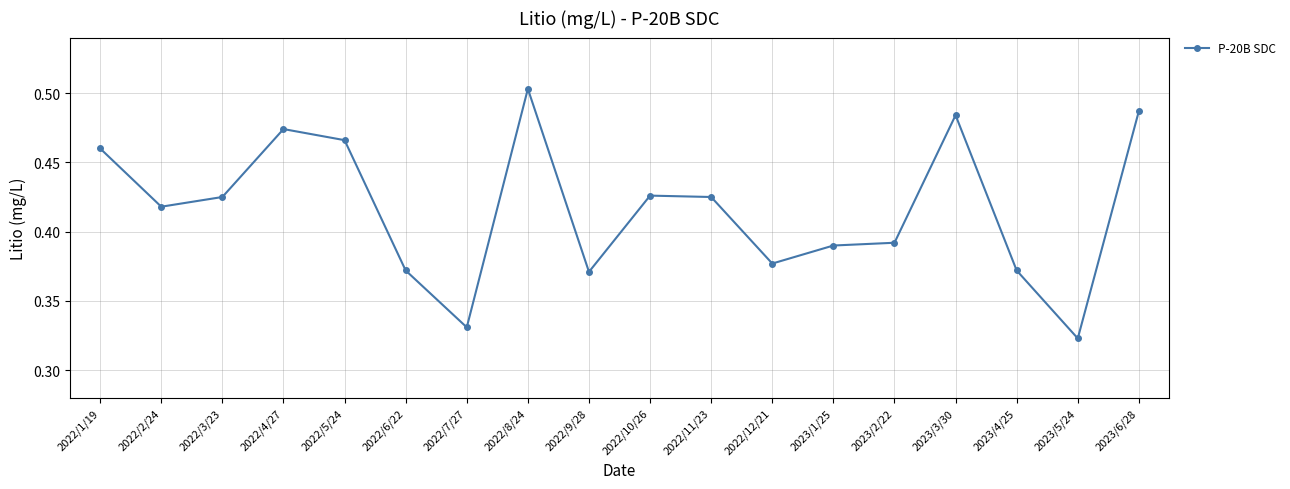

Between 2022/7/27 and 2022/8/24, which is larger?

2022/8/24